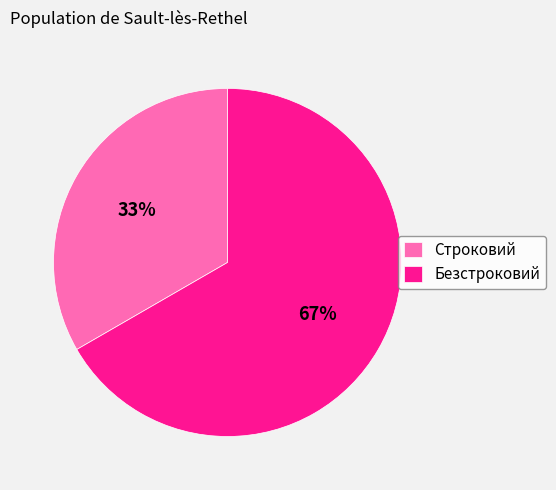

Do Безстроковий and Строковий together represent more than half of the pie?

Yes